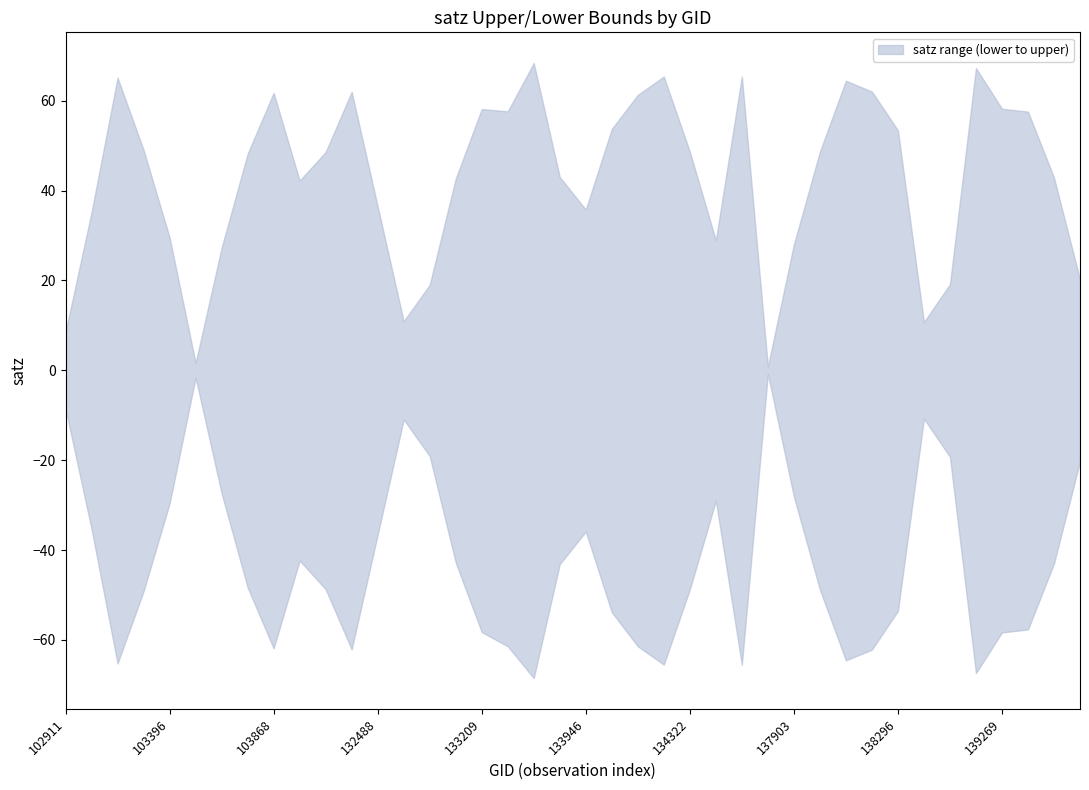

How many categories are shown in the chart?

40